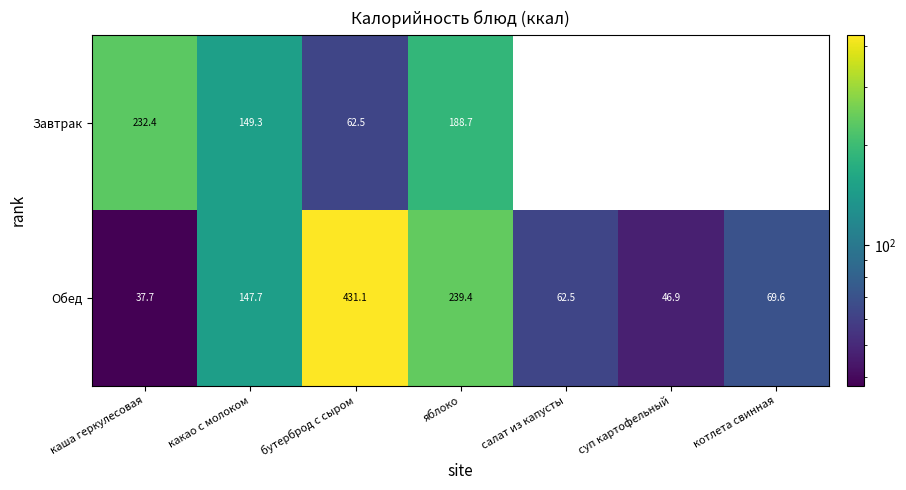

What is the difference between the maximum and minimum values in the Обед series?

393.4